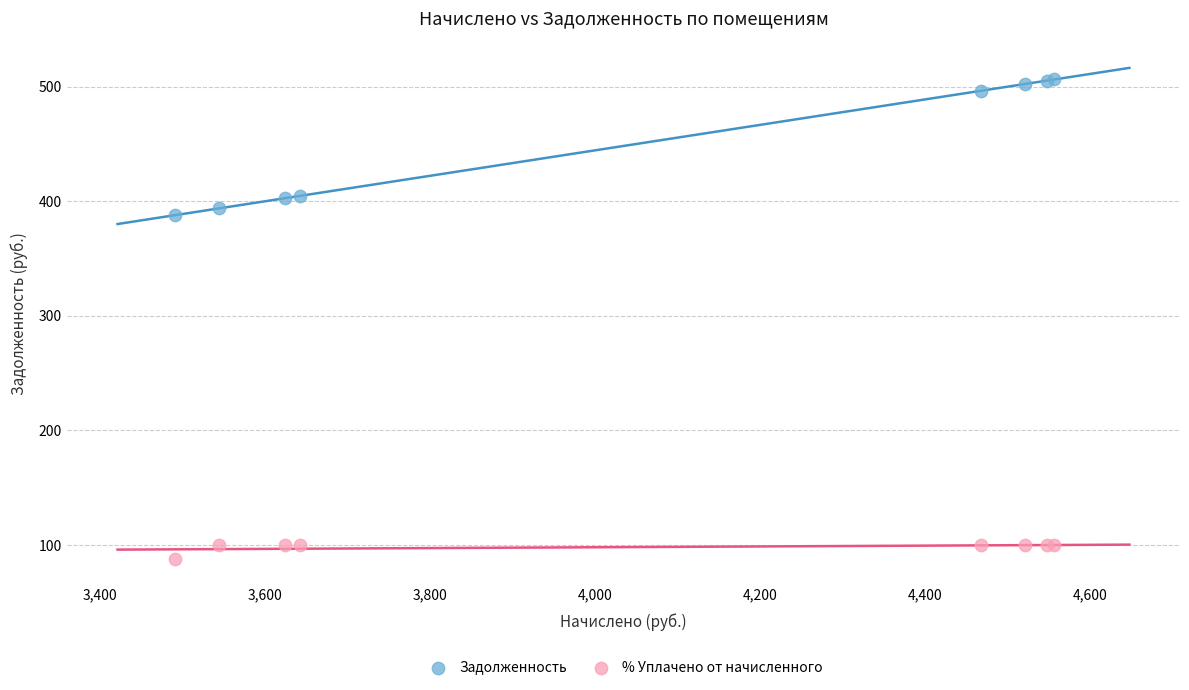

Which series has the widest spread of Y values?

Задолженность